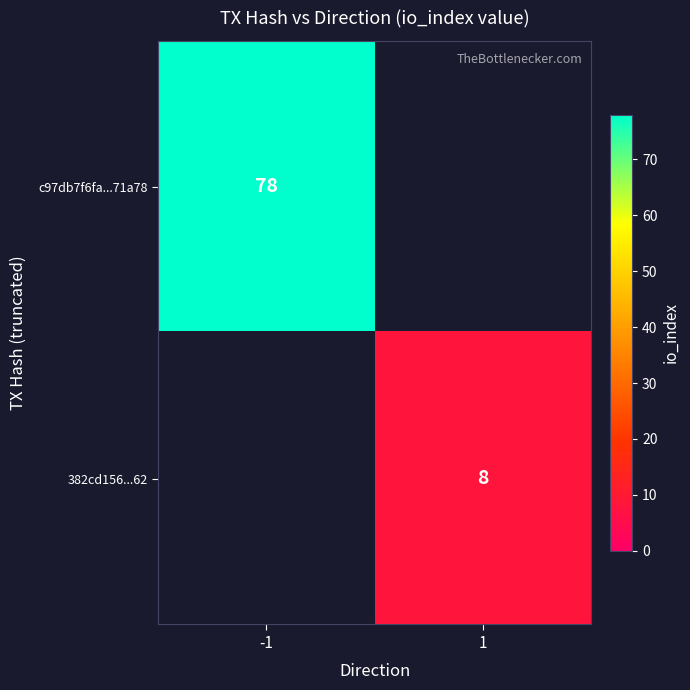

True or false: 382cd156...62 has a value of 8 at 1.

True